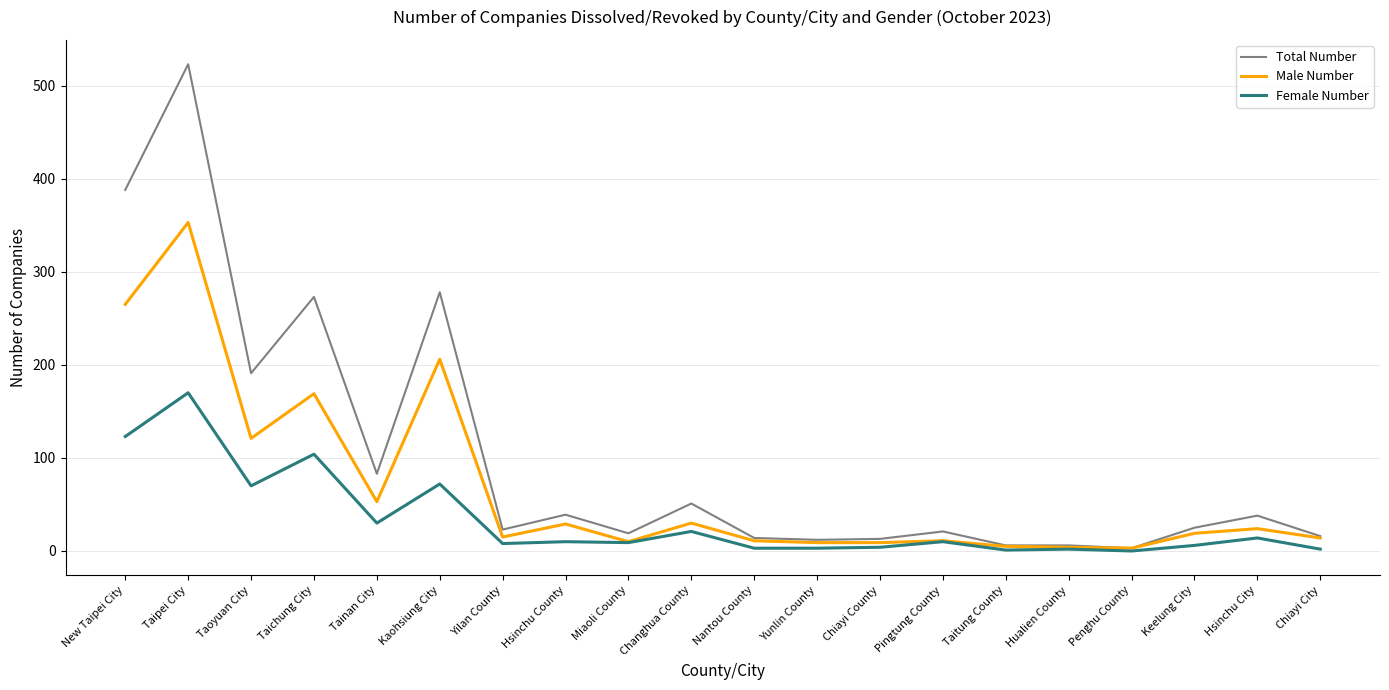

What is the sum of the Total Number values at Miaoli County and New Taipei City?

407